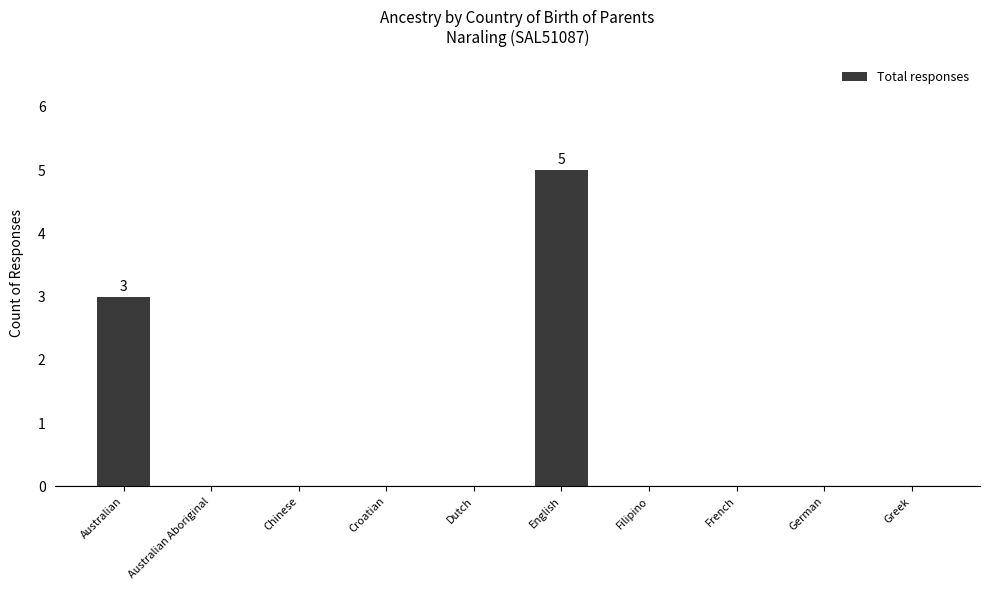

The value at Filipino is 3. True or false?

False